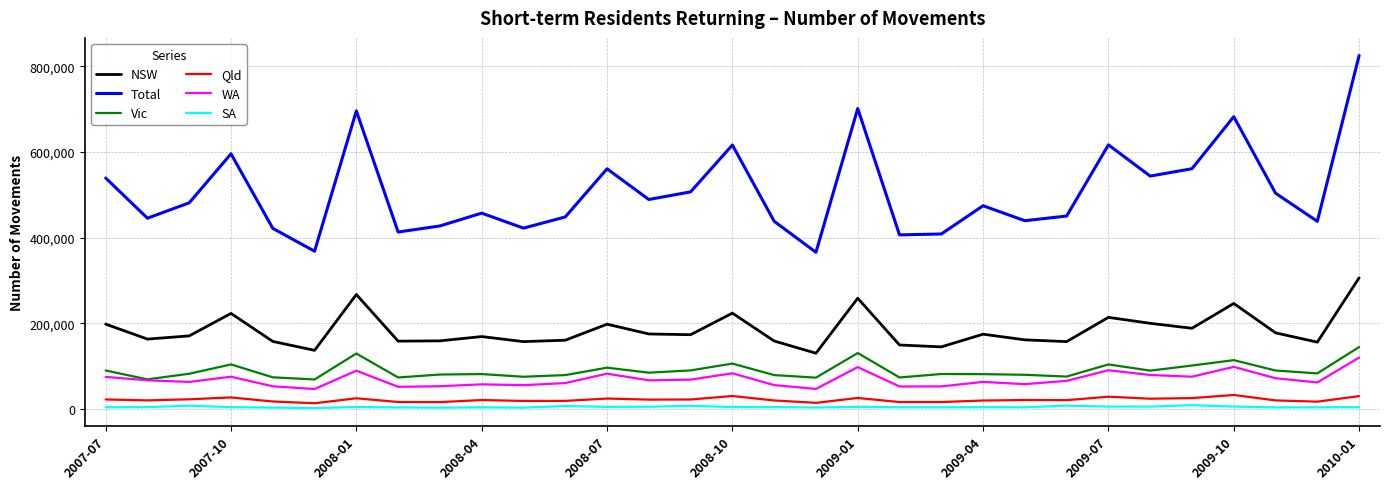

What is the maximum value for NSW?

306390